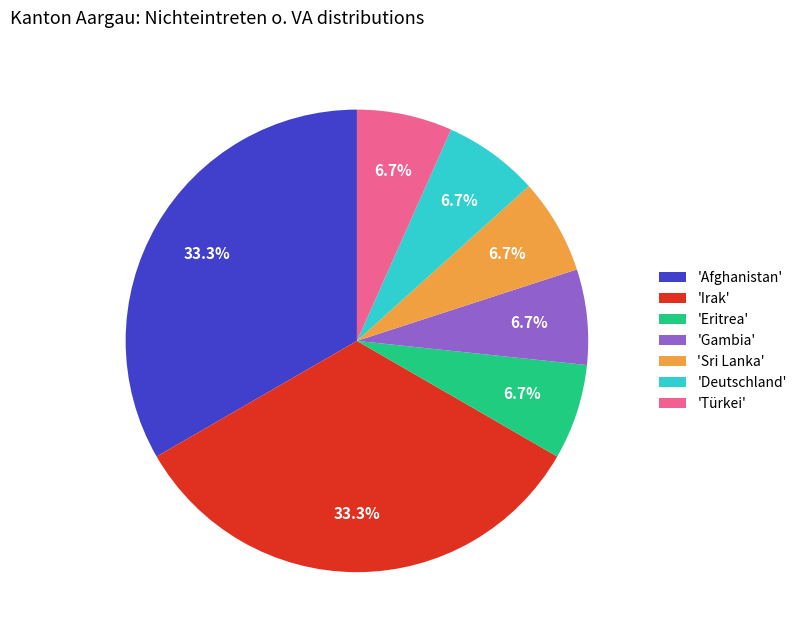

Is the sum of 'Eritrea' and 'Irak' greater than half?

No